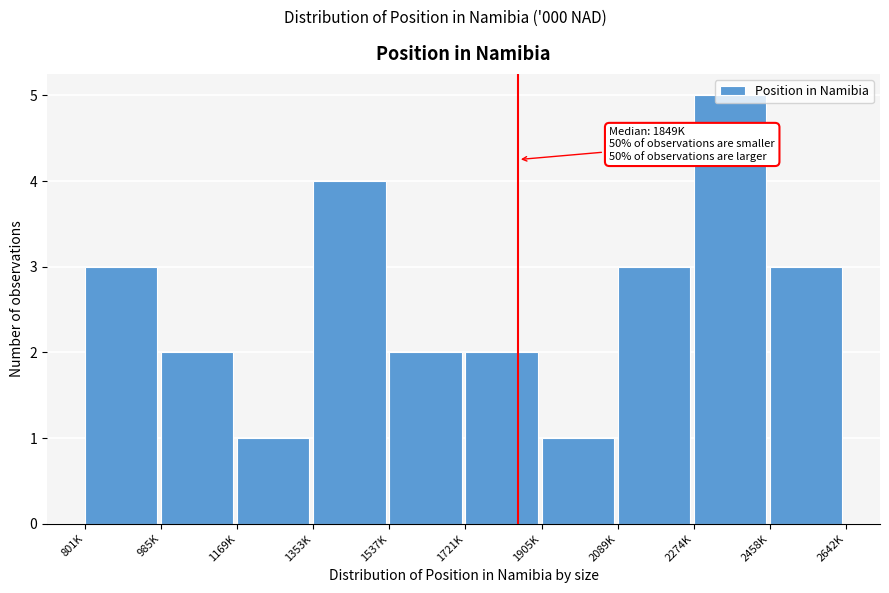

What is the sum of the values at 2458K and 985K?

5